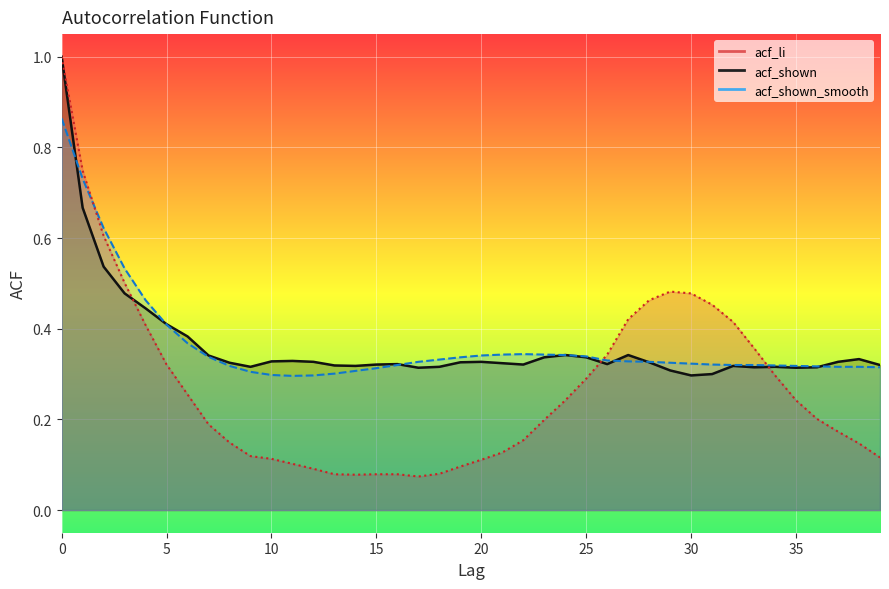

Between 9 and 36, which series saw the biggest shift?

acf_li